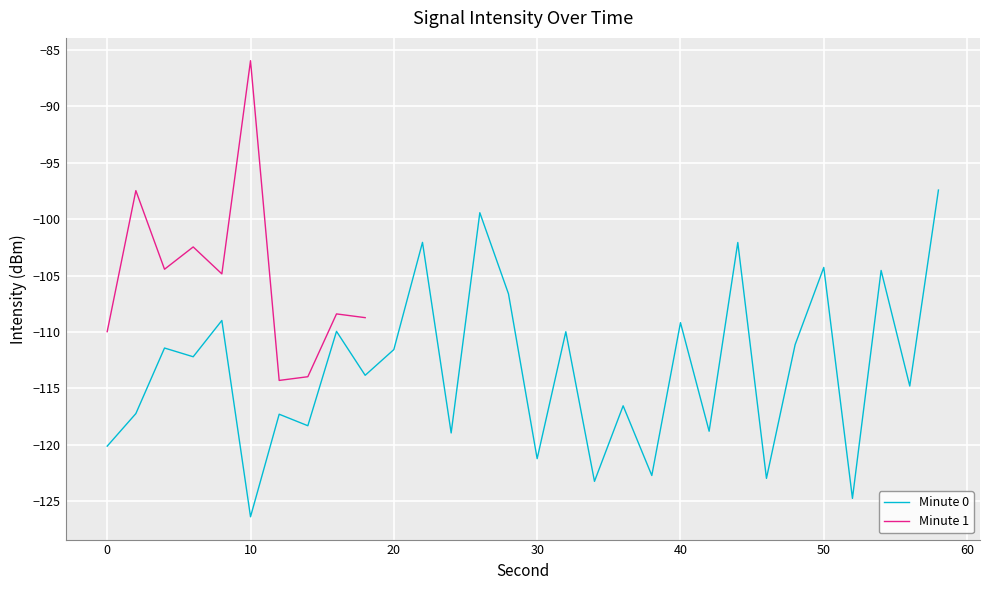

Between 20 and 16, which is larger?

16